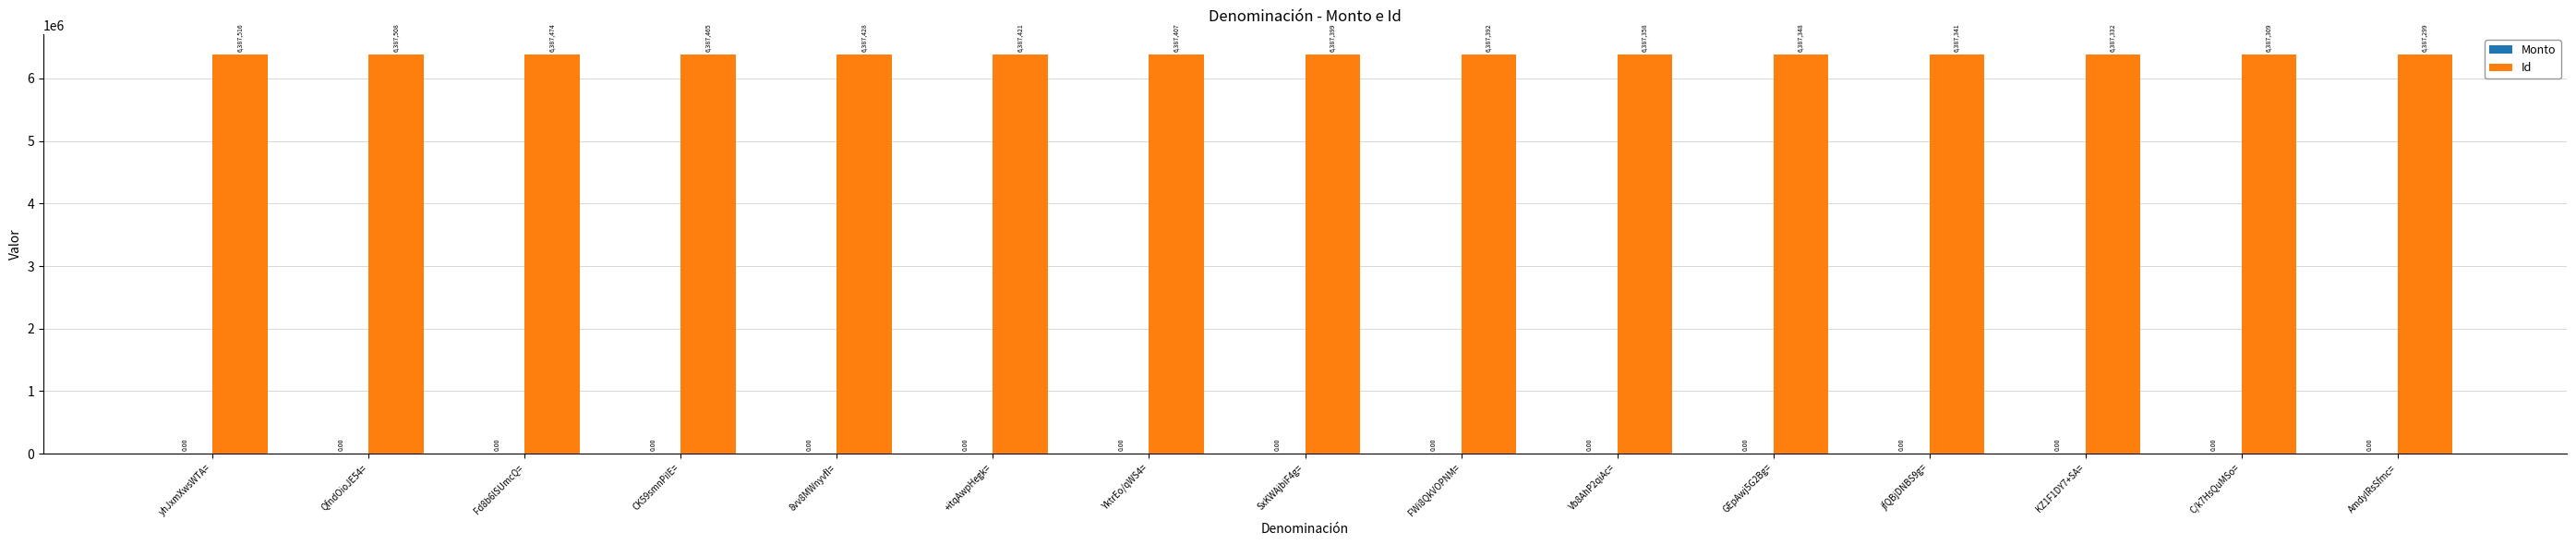

Which has a higher value, C/k7HsQuMSo= or KZ1F1DY7+SA=?

KZ1F1DY7+SA=